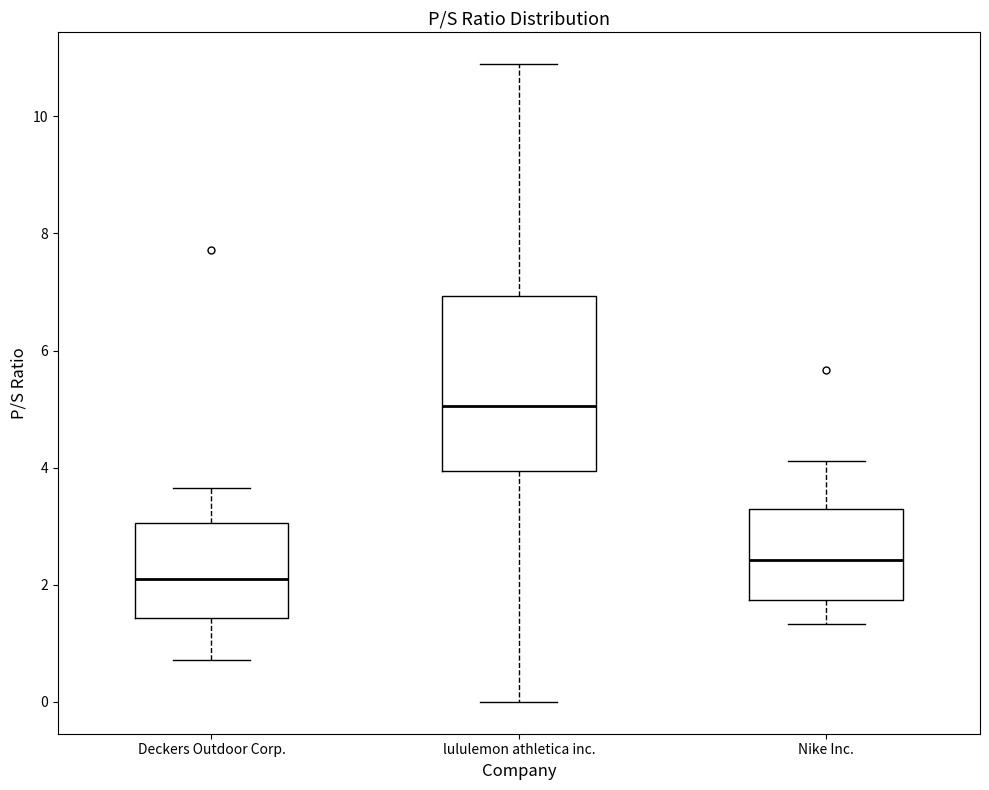

Where is the lower edge of the box for Nike Inc. on the y-axis? The values are not printed on the chart, so give them approximately, as read against the axis.

1.8